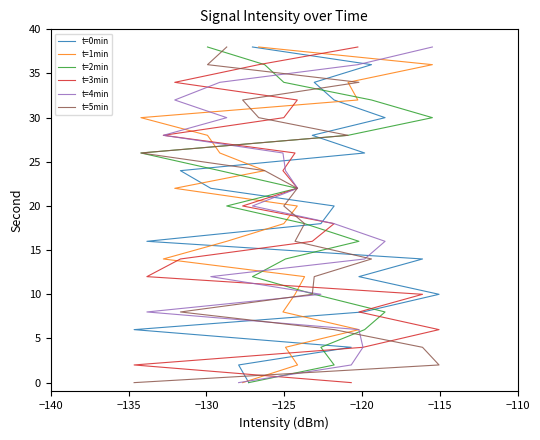

True or false: t=1min has a value of 2 at −130.

False